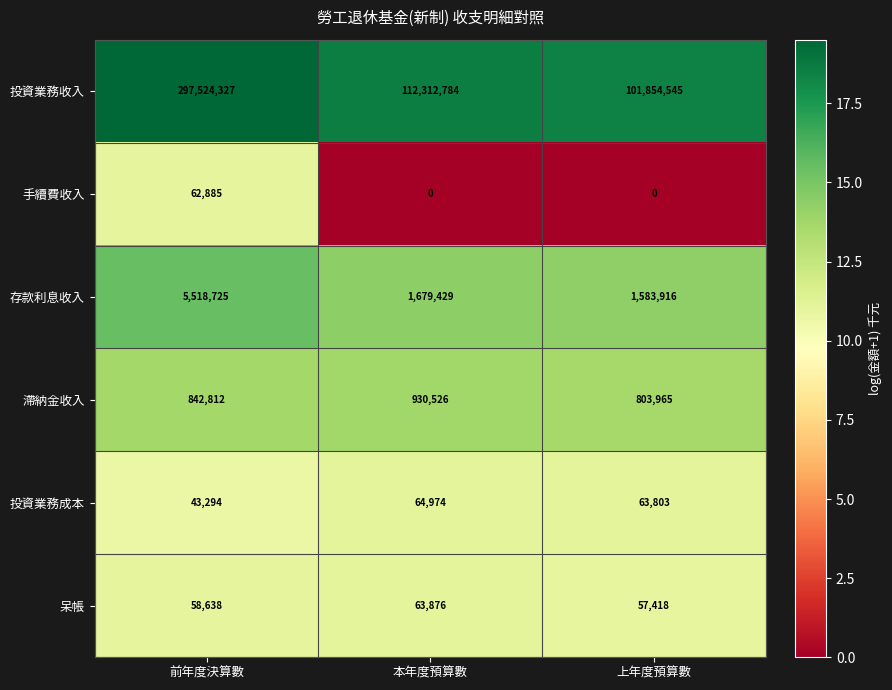

True or false: 滯納金收入 has a value of 842812 at 前年度決算數.

True